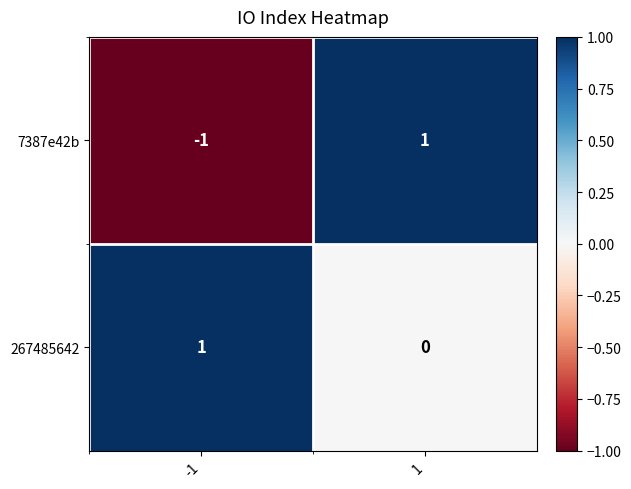

List the series in order of their overall mean, highest first.

267485642, 7387e42b